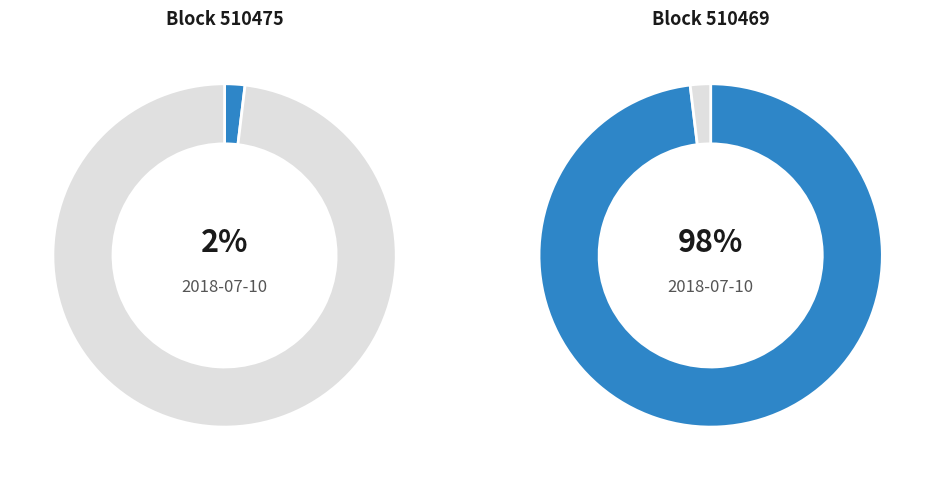

To the nearest percent, what is the average slice percentage?

50%